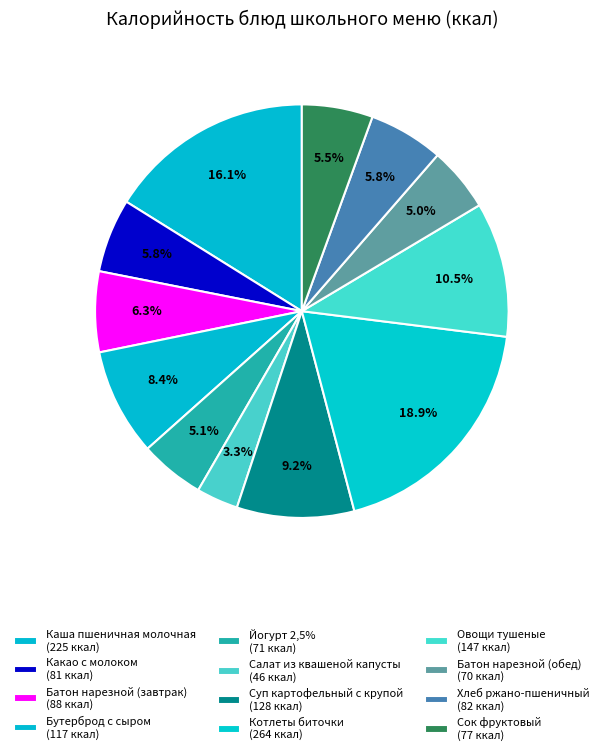

The Батон нарезной (обед) slice represents 1% of the pie. True or false?

False